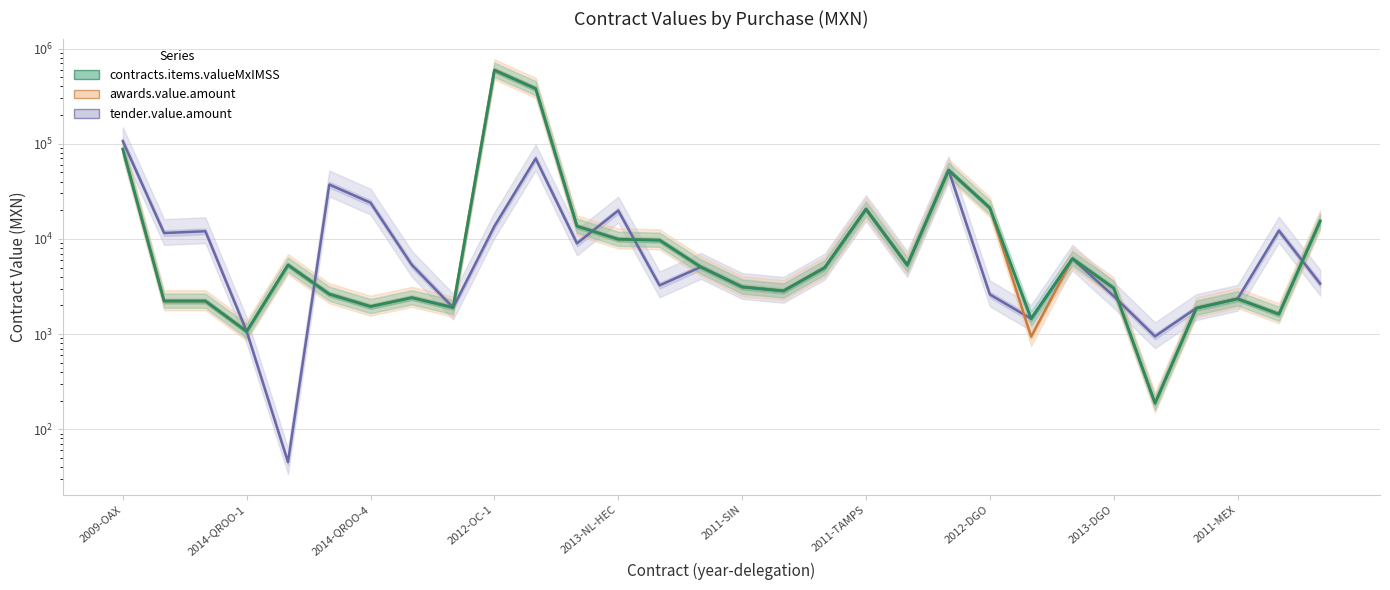

What is the maximum value for contracts.items.valueMxIMSS?

592605.7